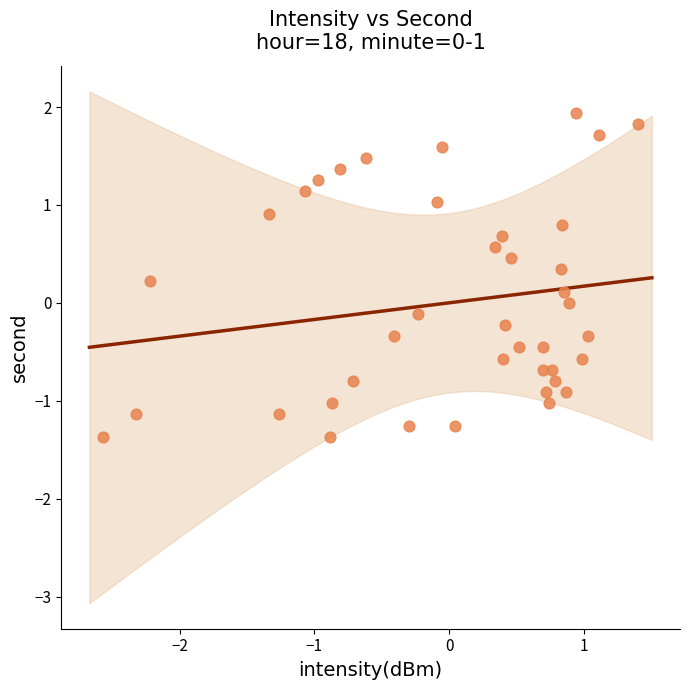

What is the range of Y values (max minus min)?

3.3